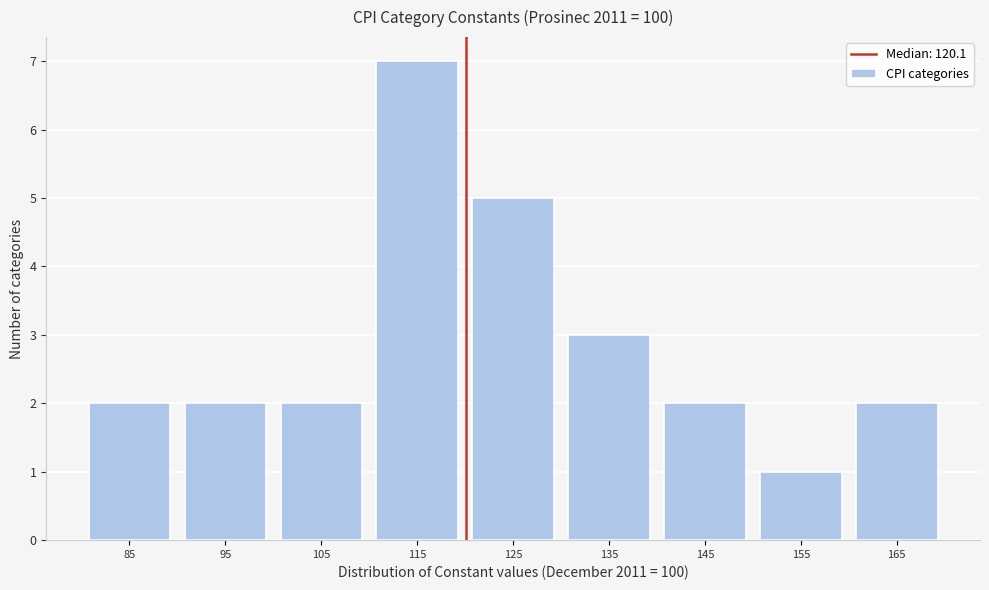

Reading left to right, transcribe this chart: for each bar, give the range it covers on the x-axis and its height. The values are not printed on the chart, so give them approximately, as read against the axis.

80 to 90: 2
90 to 100: 2
100 to 110: 2
110 to 120: 7
120 to 130: 5
130 to 140: 3
140 to 150: 2
150 to 160: 1
160 to 170: 2